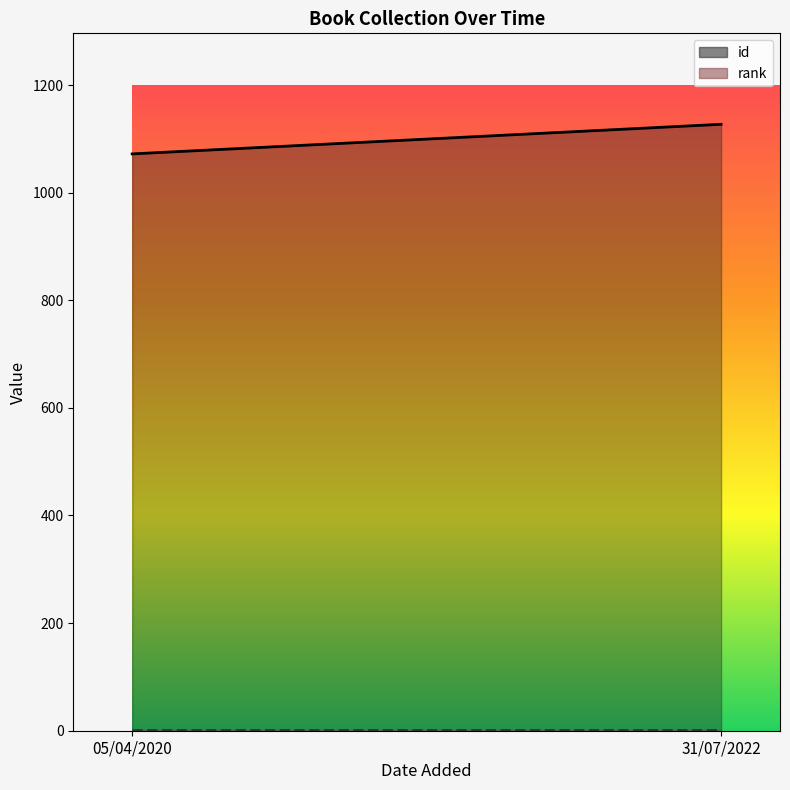

Which series has the largest total across all categories?

id